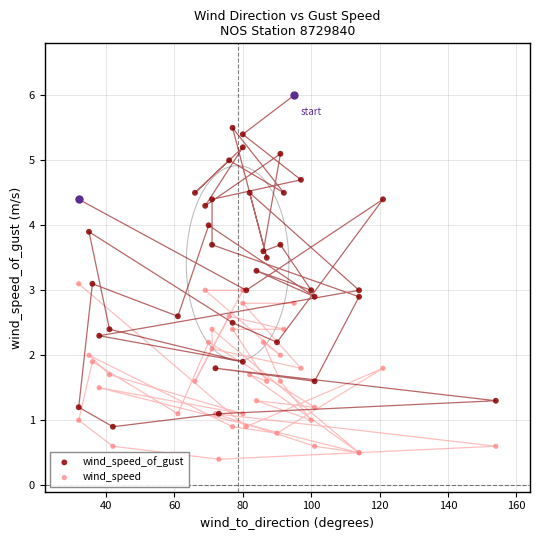

Which series reaches the minimum Y coordinate?

wind_speed